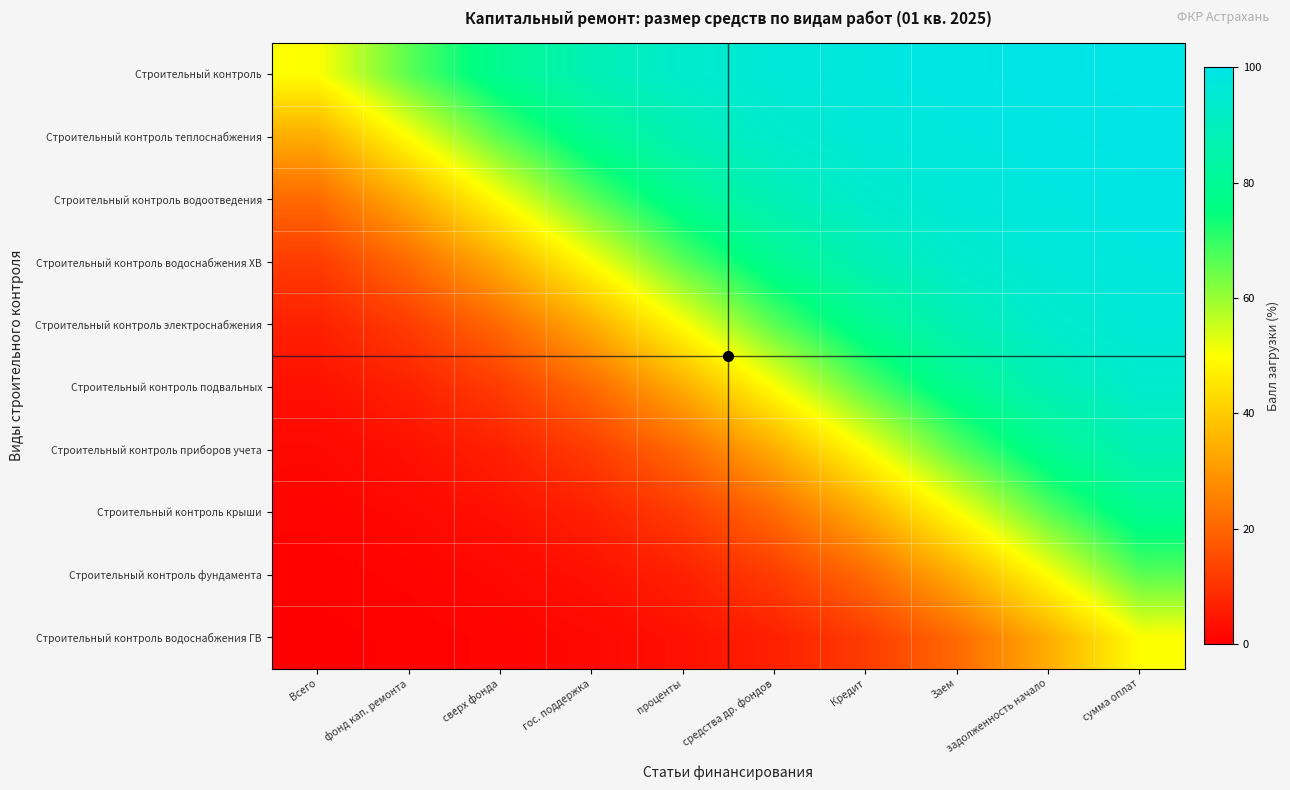

Reading left to right, what are all the values shown in this chart?

Строительный контроль: Всего=50.0	фонд кап. ремонта=66.1	сверх фонда=79.1	гос. поддержка=88.1	проценты=93.5	средства др. фондов=96.6	Кредит=98.2	Заем=99.1	задолженность начало=99.5	сумма оплат=99.8
Строительный контроль теплоснабжения: Всего=33.9	фонд кап. ремонта=50.0	сверх фонда=66.1	гос. поддержка=79.1	проценты=88.1	средства др. фондов=93.5	Кредит=96.6	Заем=98.2	задолженность начало=99.1	сумма оплат=99.5
Строительный контроль водоотведения: Всего=20.9	фонд кап. ремонта=33.9	сверх фонда=50.0	гос. поддержка=66.1	проценты=79.1	средства др. фондов=88.1	Кредит=93.5	Заем=96.6	задолженность начало=98.2	сумма оплат=99.1
Строительный контроль водоснабжения ХВ: Всего=11.9	фонд кап. ремонта=20.9	сверх фонда=33.9	гос. поддержка=50.0	проценты=66.1	средства др. фондов=79.1	Кредит=88.1	Заем=93.5	задолженность начало=96.6	сумма оплат=98.2
Строительный контроль электроснабжения: Всего=6.5	фонд кап. ремонта=11.9	сверх фонда=20.9	гос. поддержка=33.9	проценты=50.0	средства др. фондов=66.1	Кредит=79.1	Заем=88.1	задолженность начало=93.5	сумма оплат=96.6
Строительный контроль подвальных: Всего=3.4	фонд кап. ремонта=6.5	сверх фонда=11.9	гос. поддержка=20.9	проценты=33.9	средства др. фондов=50.0	Кредит=66.1	Заем=79.1	задолженность начало=88.1	сумма оплат=93.5
Строительный контроль приборов учета: Всего=1.8	фонд кап. ремонта=3.4	сверх фонда=6.5	гос. поддержка=11.9	проценты=20.9	средства др. фондов=33.9	Кредит=50.0	Заем=66.1	задолженность начало=79.1	сумма оплат=88.1
Строительный контроль крыши: Всего=0.9	фонд кап. ремонта=1.8	сверх фонда=3.4	гос. поддержка=6.5	проценты=11.9	средства др. фондов=20.9	Кредит=33.9	Заем=50.0	задолженность начало=66.1	сумма оплат=79.1
Строительный контроль фундамента: Всего=0.5	фонд кап. ремонта=0.9	сверх фонда=1.8	гос. поддержка=3.4	проценты=6.5	средства др. фондов=11.9	Кредит=20.9	Заем=33.9	задолженность начало=50.0	сумма оплат=66.1
Строительный контроль водоснабжения ГВ: Всего=0.2	фонд кап. ремонта=0.5	сверх фонда=0.9	гос. поддержка=1.8	проценты=3.4	средства др. фондов=6.5	Кредит=11.9	Заем=20.9	задолженность начало=33.9	сумма оплат=50.0